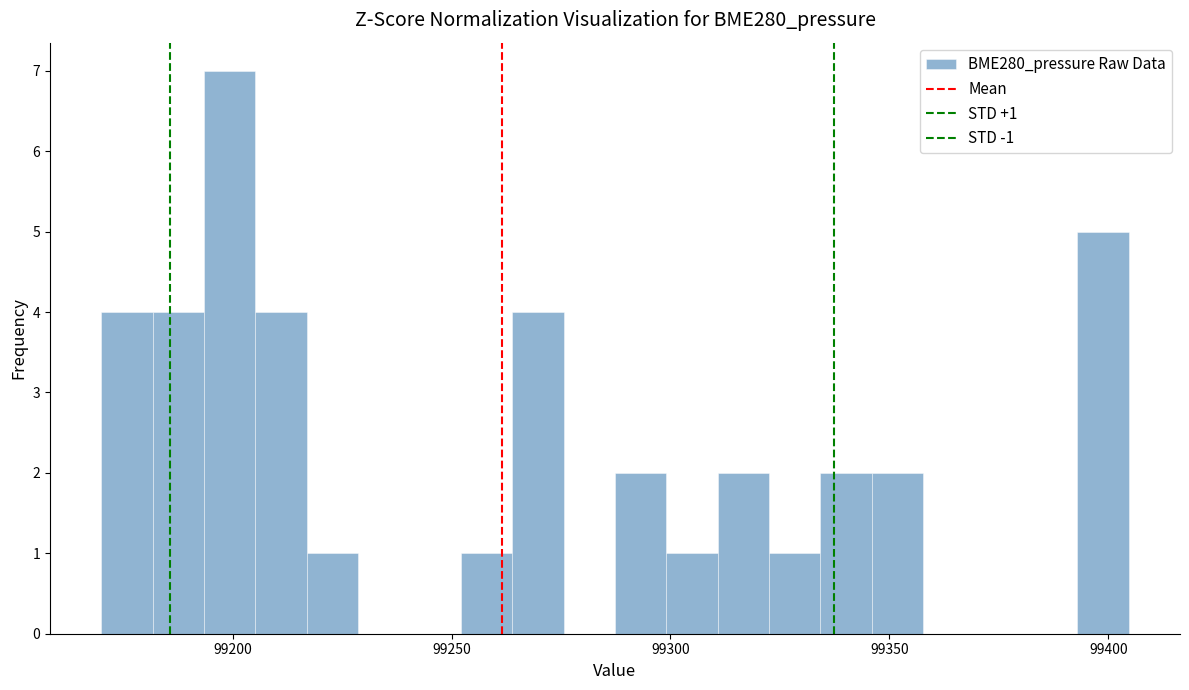

Read against the x-axis, roughly where is the centre of the tallest bar?

99200